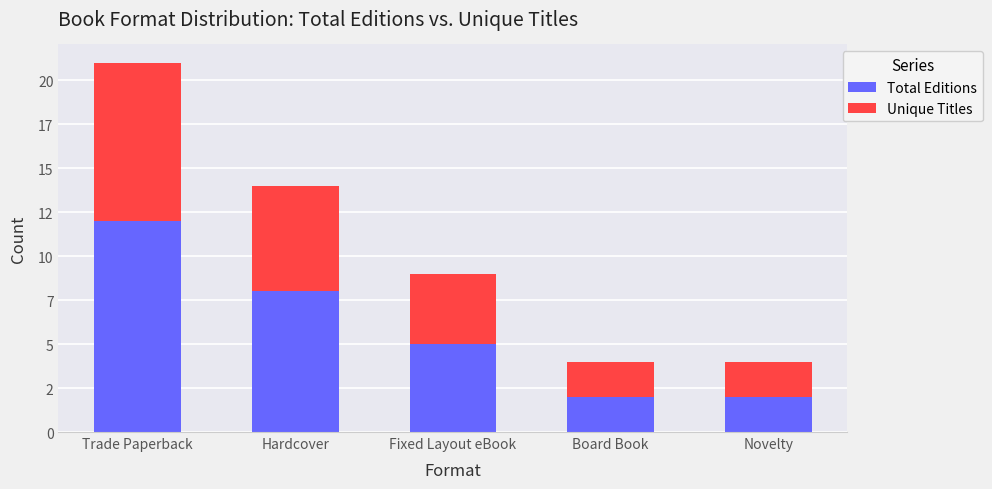

What is the maximum value for Total Editions?

12